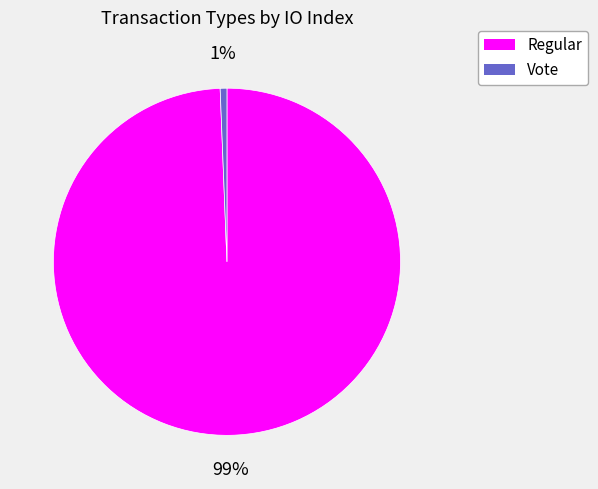

How many segments does this pie chart have?

2